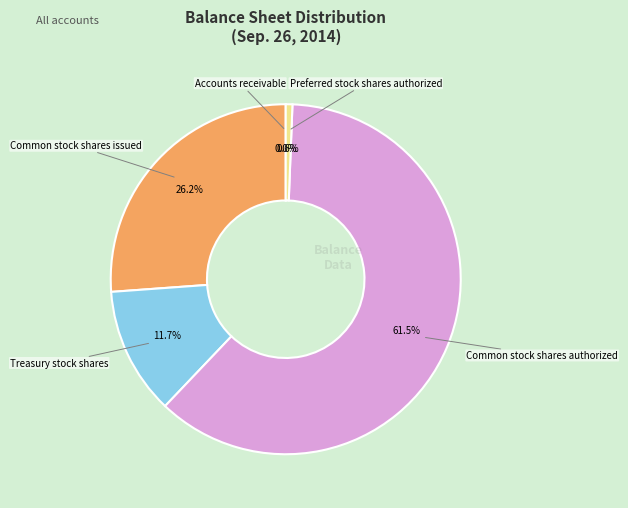

To the nearest percent, what is the difference between the Treasury stock shares and Common stock shares authorized slice percentages?

50%